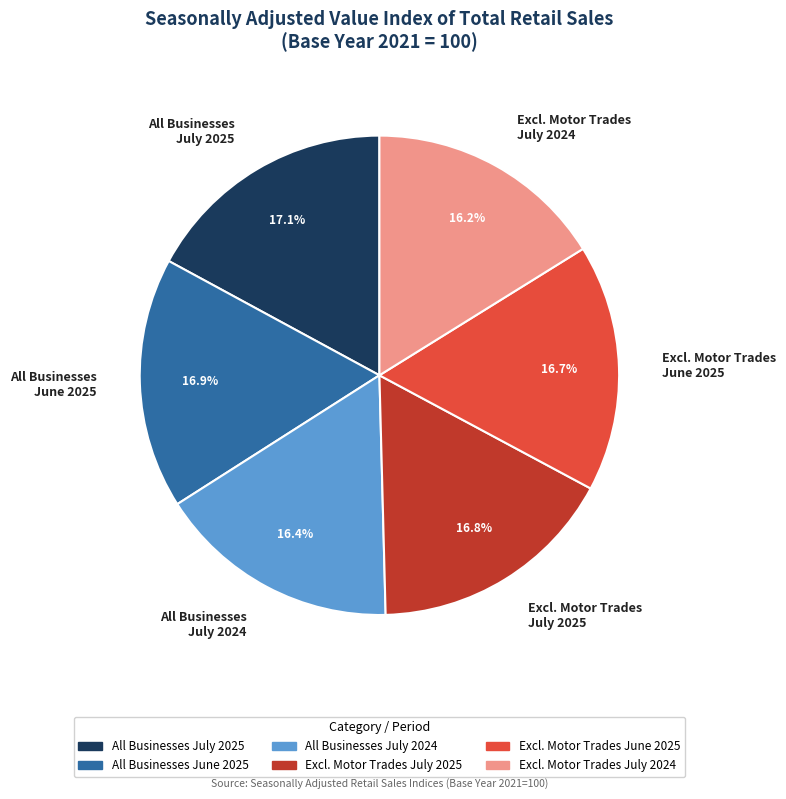

To the nearest percent, what is the average slice percentage?

17%